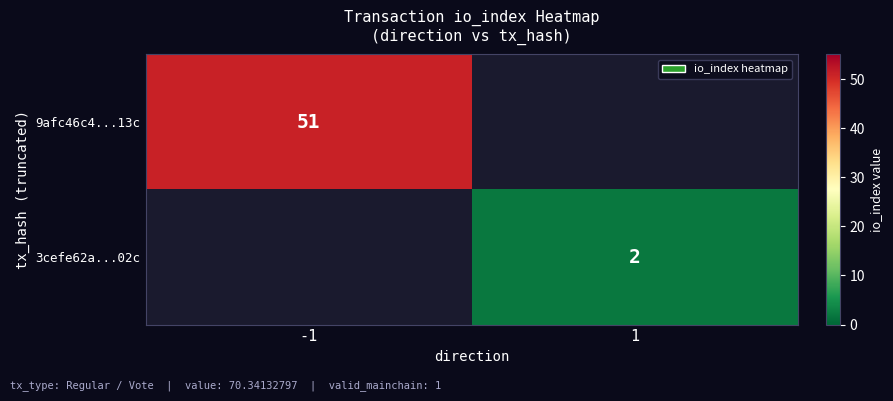

The 9afc46c4...13c series shows 21 at -1. True or false?

False